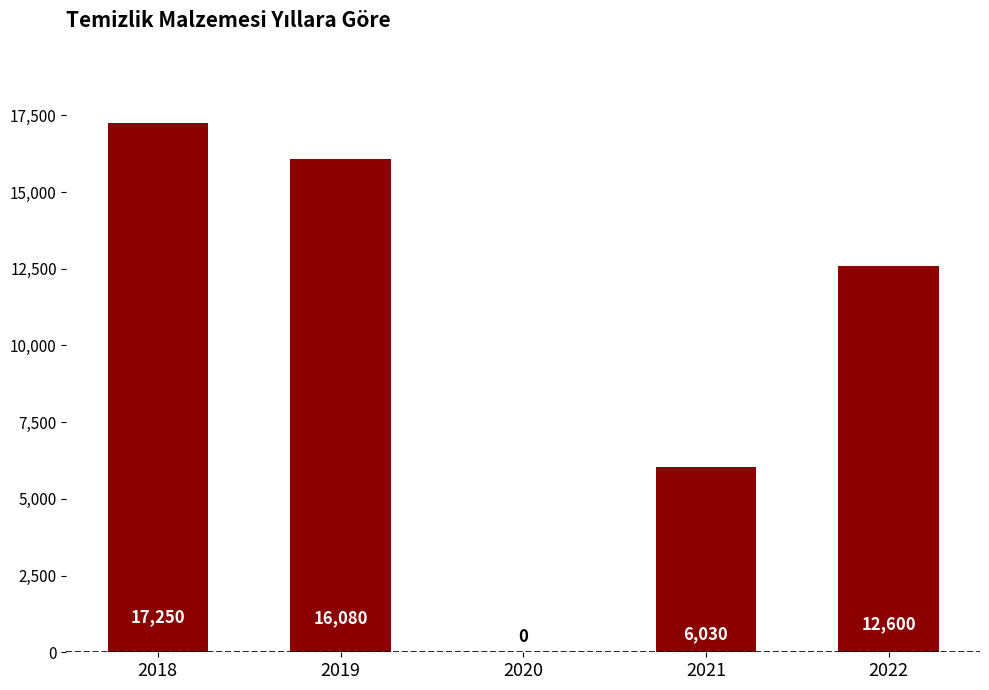

What is the sum of the values at 2021 and 2020?

6030